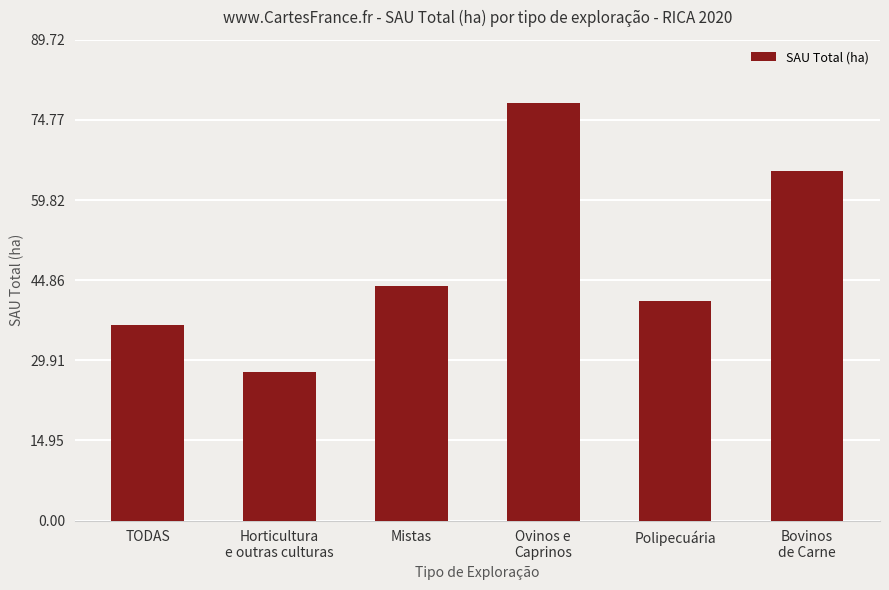

What is the change in value from TODAS to Polipecuária?

+4.5